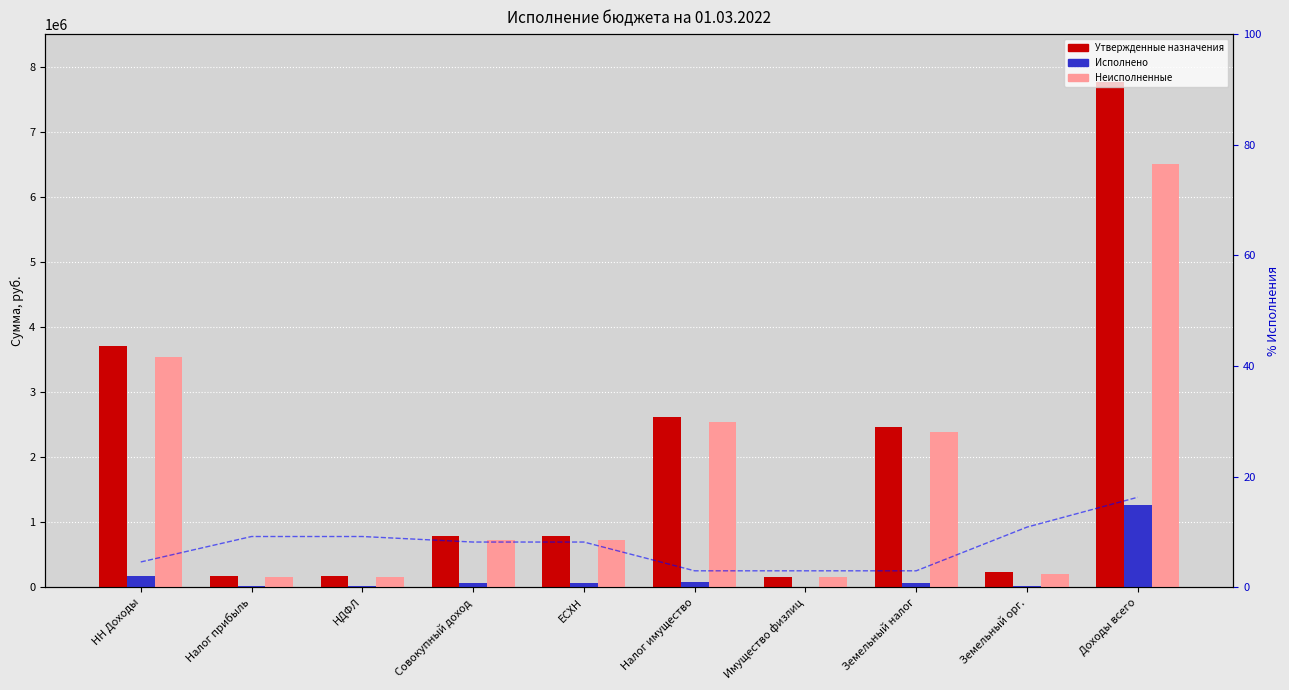

Where does the Неисполненные series first go above 729771?

НН Доходы